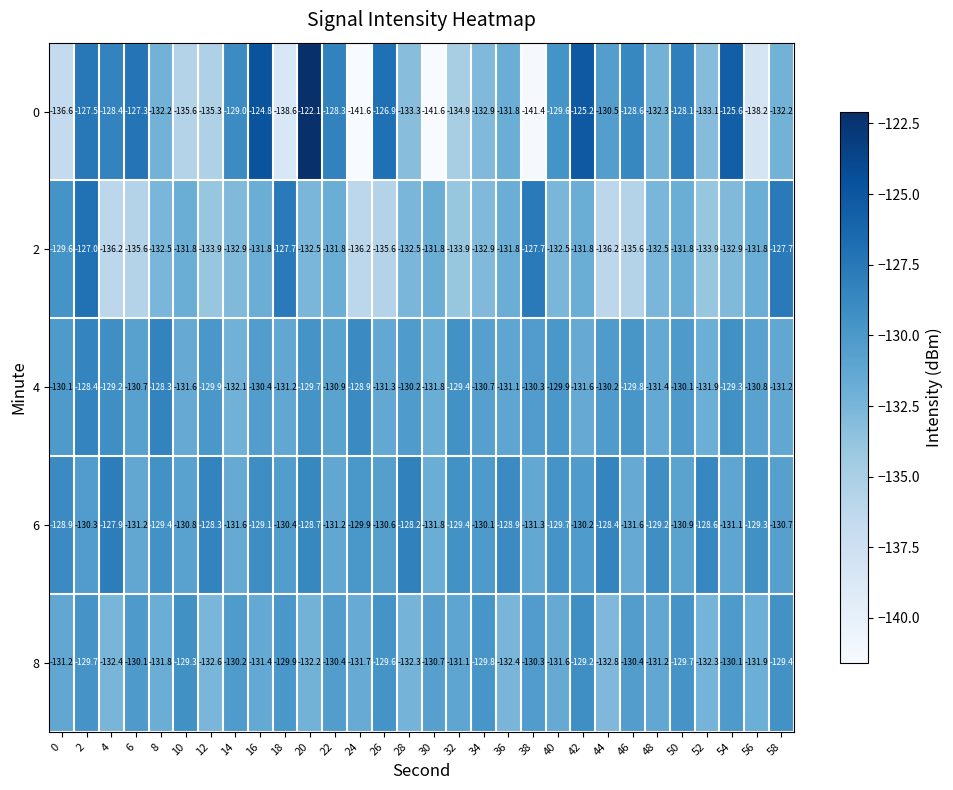

Read the 0 value at 50.

-128.1